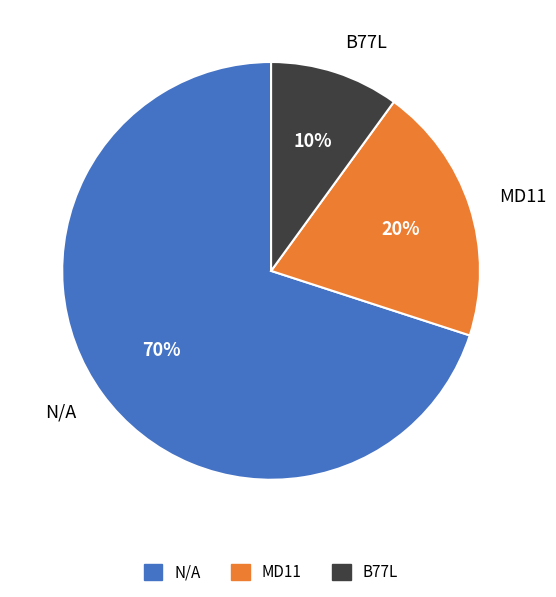

True or false: MD11 accounts for 20% of the total.

True